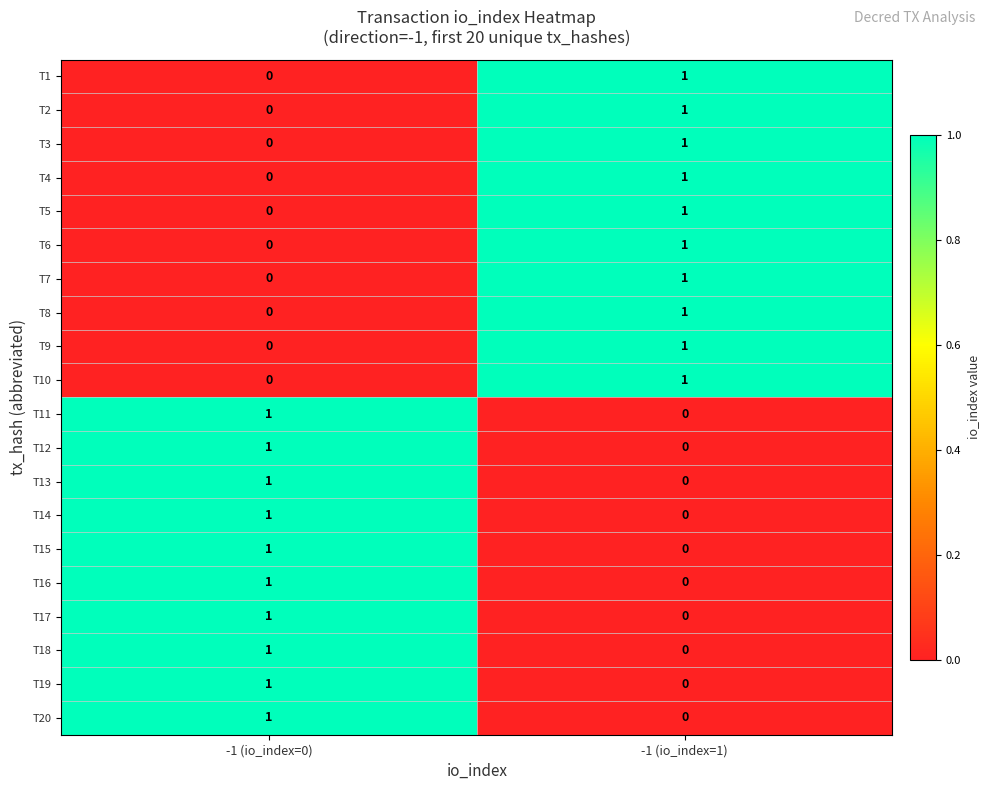

Rank the categories by T3 value from highest to lowest.

-1 (io_index=1), -1 (io_index=0)